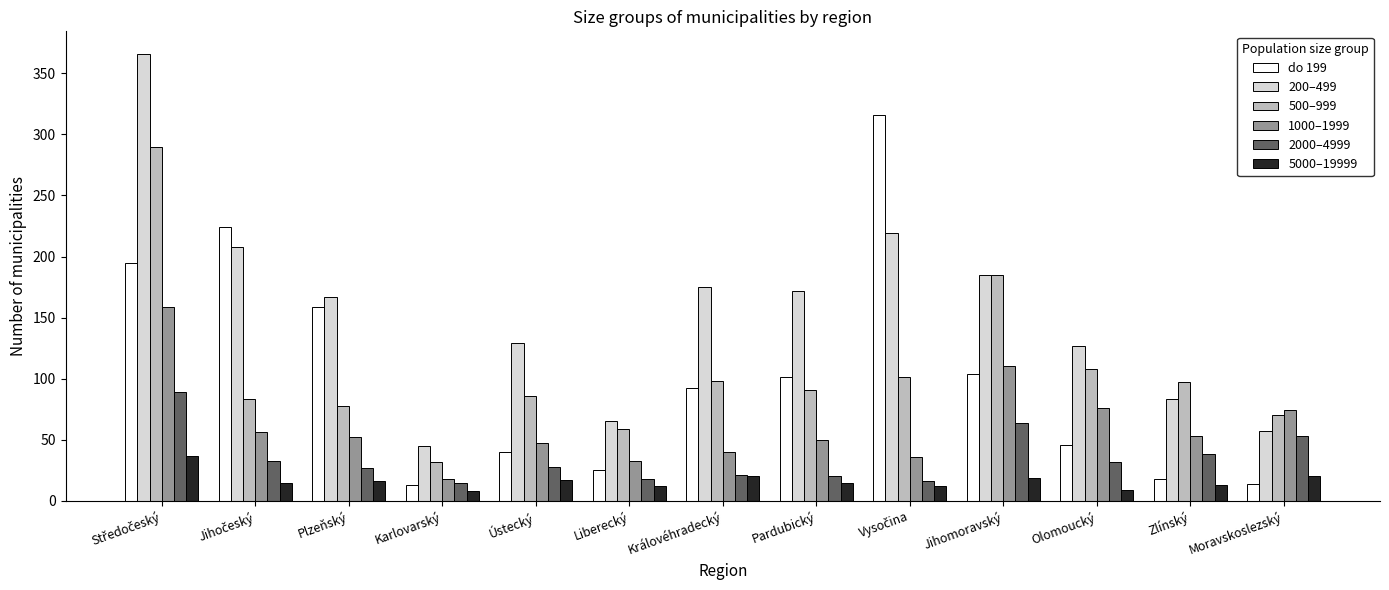

What is the difference between the maximum and second lowest values in the 200–499 series?

309